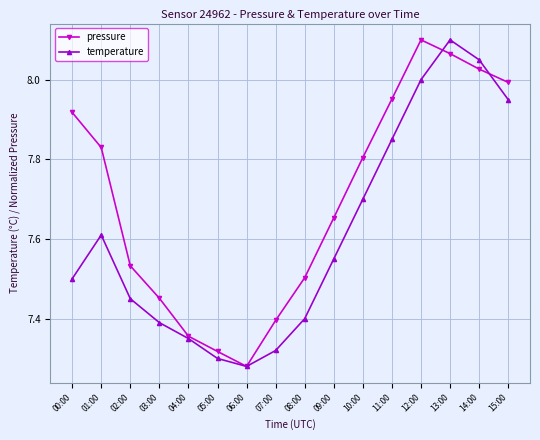

What is the sum of the temperature values at 06:00 and 02:00?

14.7